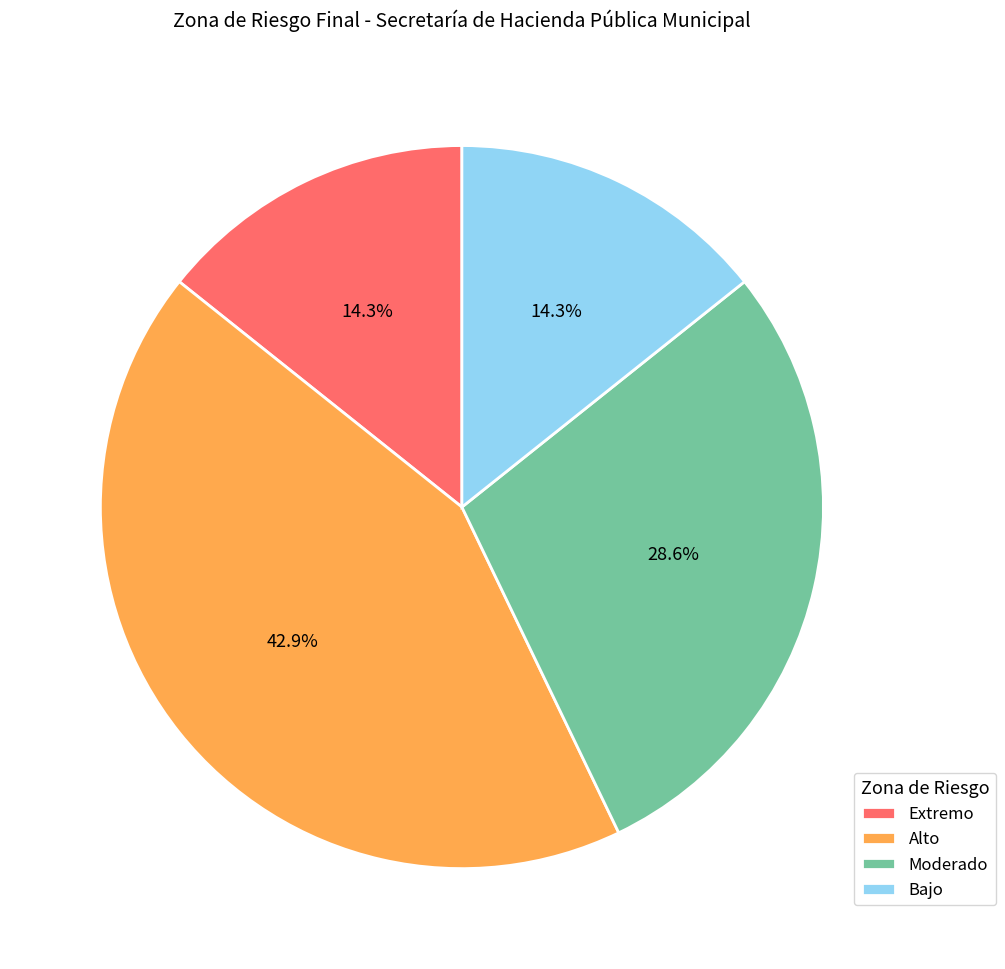

Combined, what portion of the pie is Bajo and Extremo?

28.6%